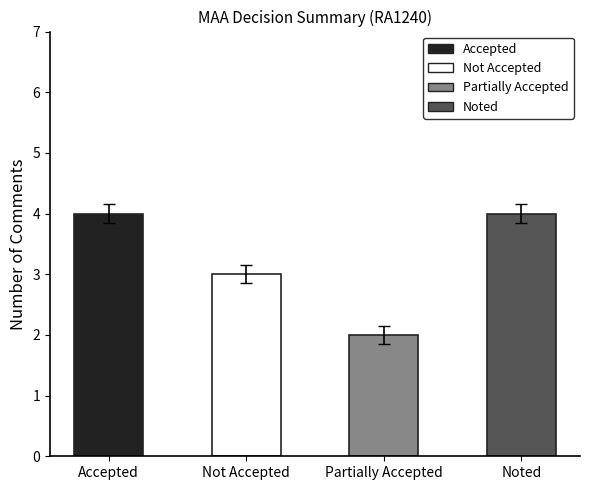

Where is the data nearest to the value 3?

Not Accepted